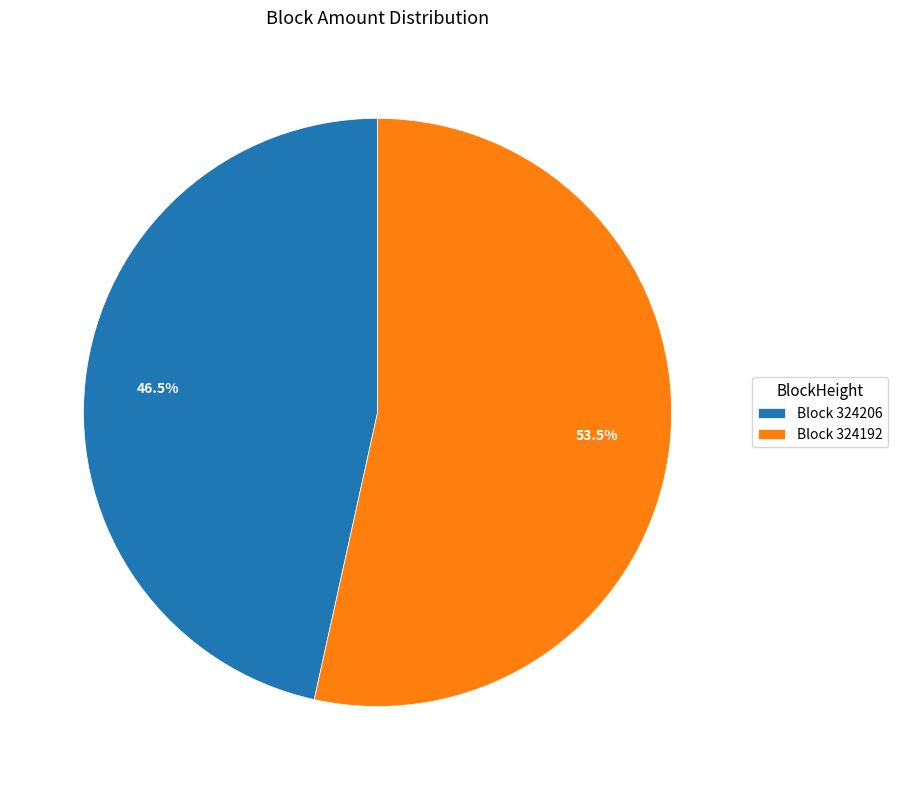

How many slices are in this pie chart?

2